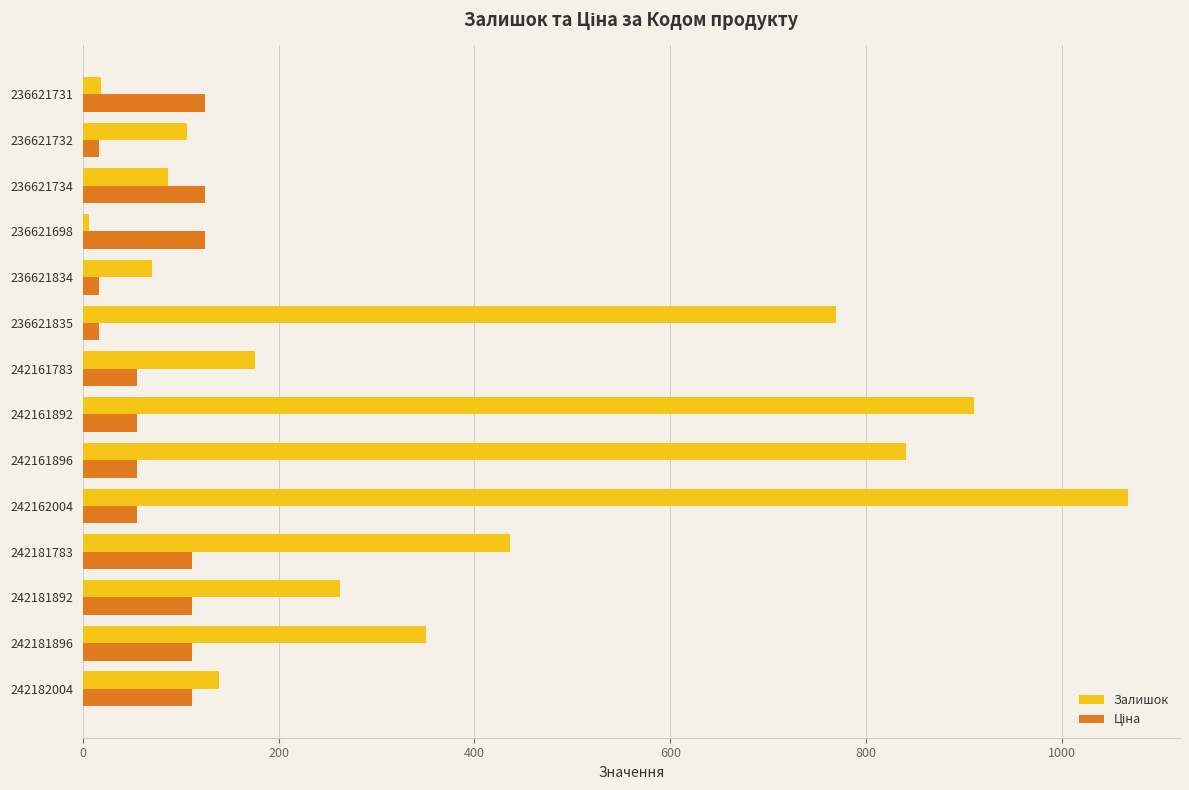

At which category is the sum across all series the highest?

242162004